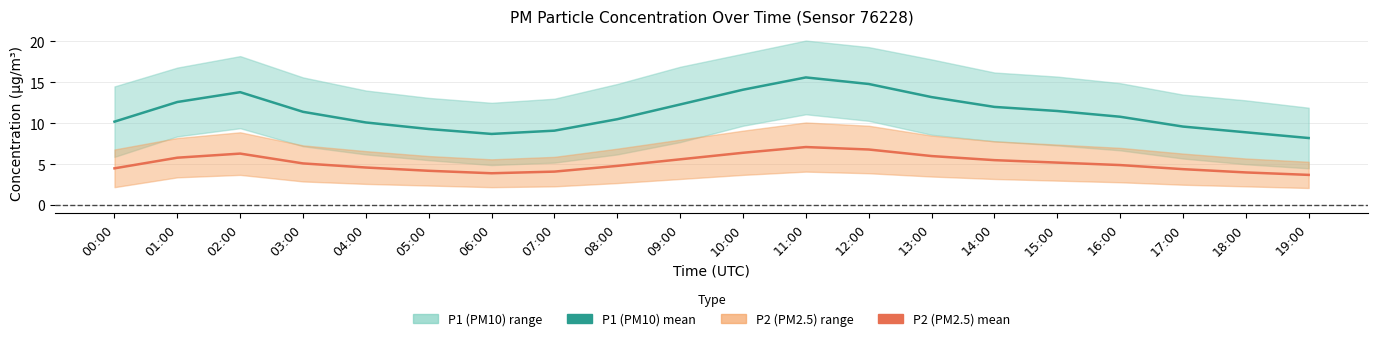

What is the highest value of the P2 series?

7.1